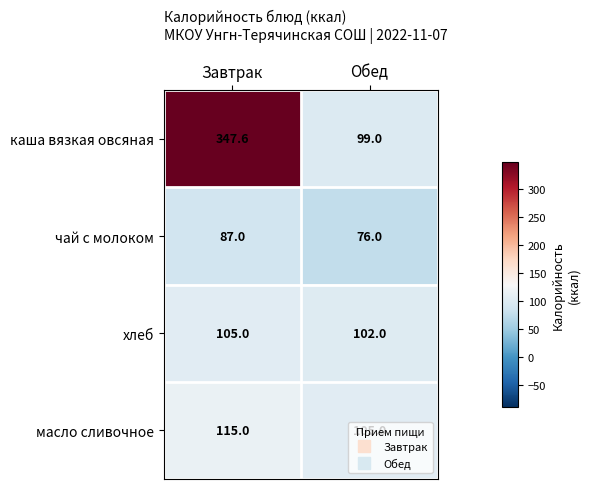

How many series are shown in this chart?

4